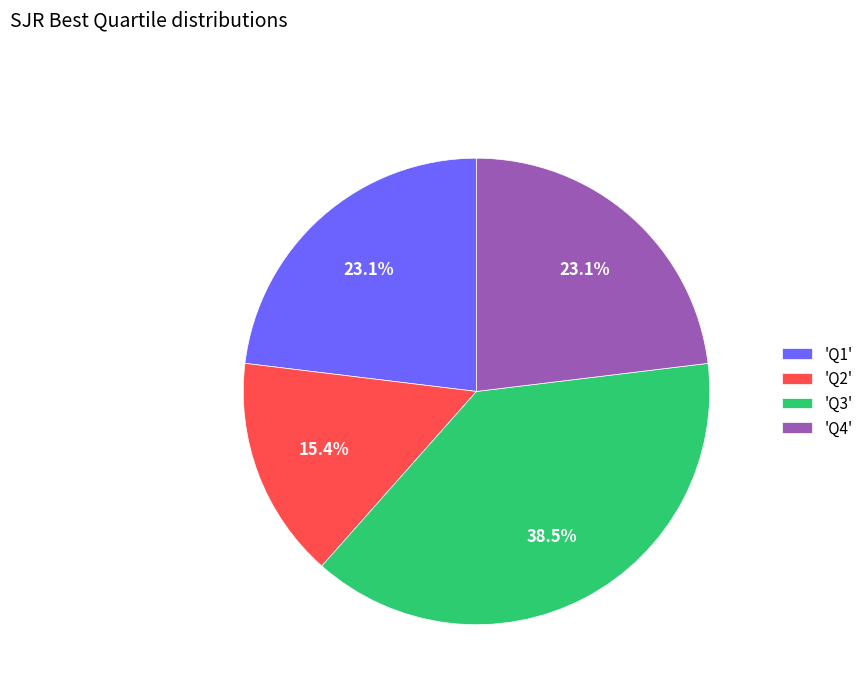

Count the number of slices in the pie.

4